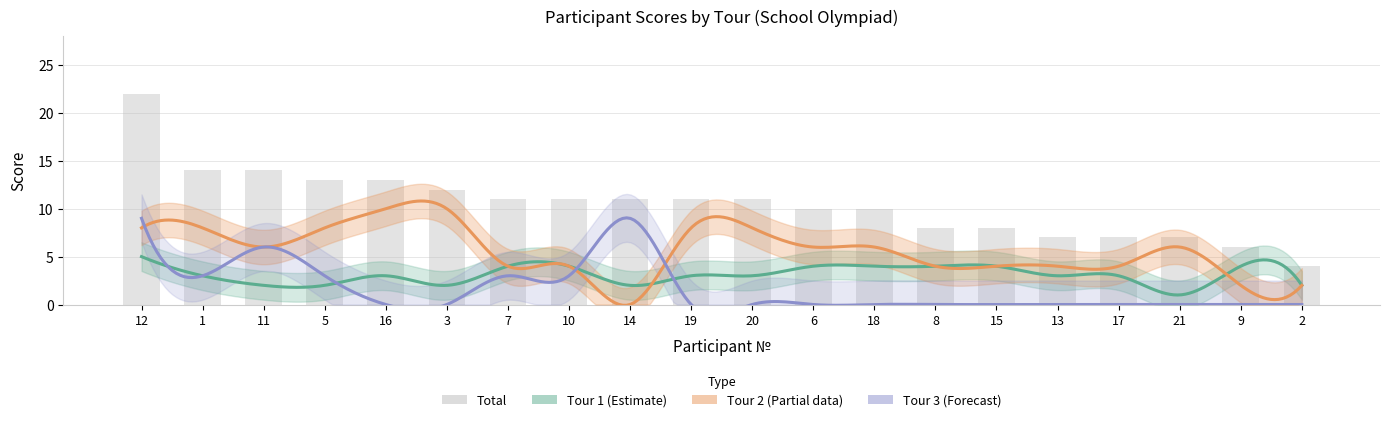

What are all the series names shown in the legend?

Tour 1, Tour 2, Tour 3, Total